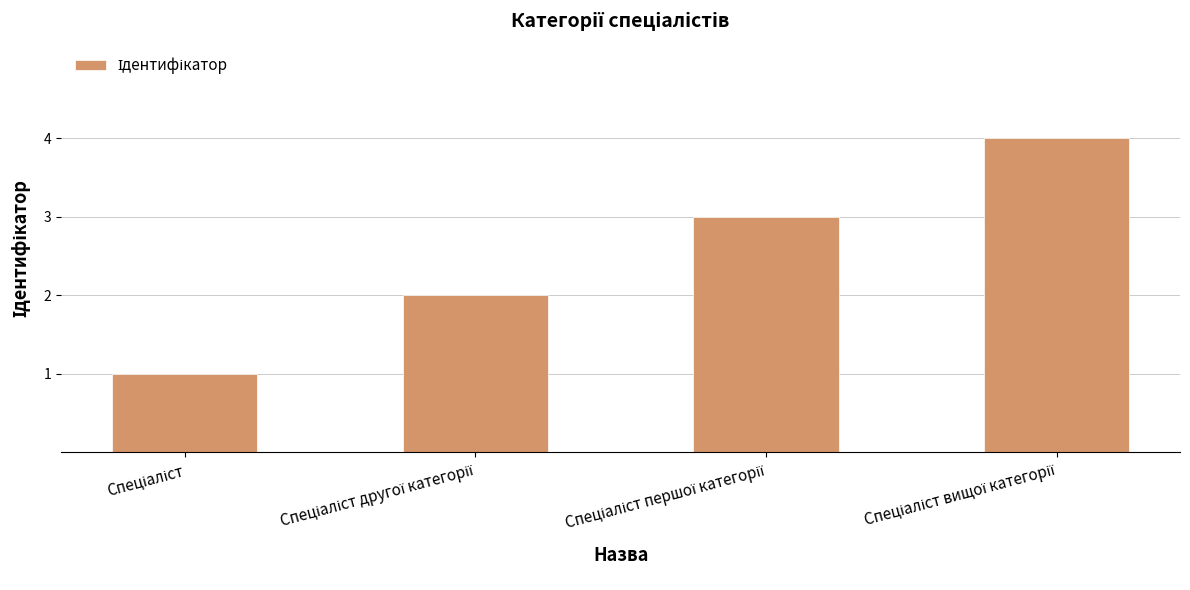

What is the value of the 1st bar from the left?

1